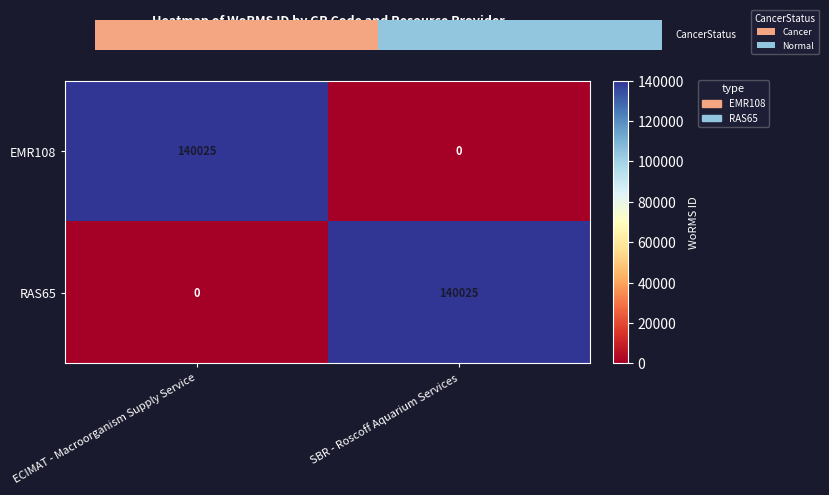

What is the maximum value for RAS65?

140025